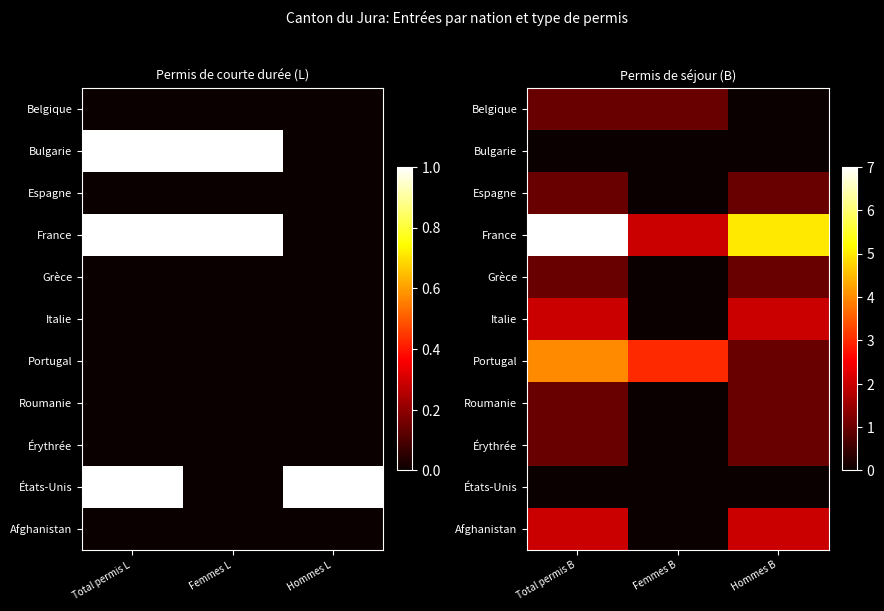

What is the highest value of the Portugal series?

4